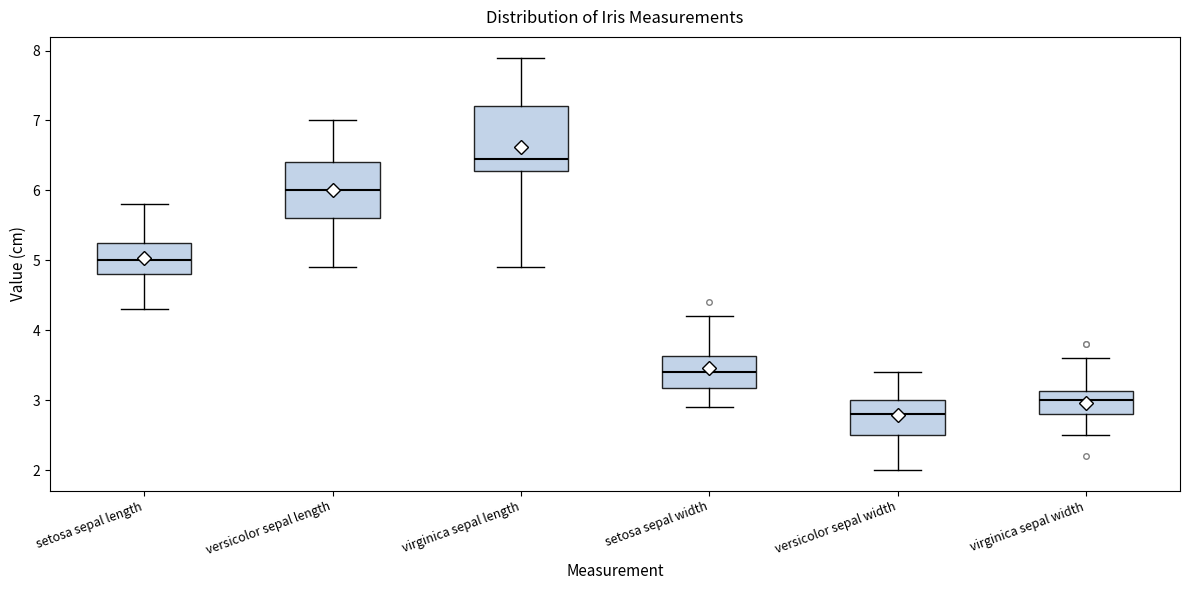

Reading left to right, read every box against the y-axis: the position of its median line, the range the box covers, and the ends of its whiskers. The values are not printed on the chart, so give them approximately, as read against the axis.

setosa sepal length: median 5.0, box 4.8 to 5.3, whiskers 4.3 to 5.8
versicolor sepal length: median 6.0, box 5.6 to 6.4, whiskers 4.9 to 7.0
virginica sepal length: median 6.5, box 6.3 to 7.2, whiskers 4.9 to 7.9
setosa sepal width: median 3.4, box 3.2 to 3.6, whiskers 2.9 to 4.2
versicolor sepal width: median 2.8, box 2.5 to 3.0, whiskers 2.0 to 3.4
virginica sepal width: median 3.0, box 2.8 to 3.1, whiskers 2.5 to 3.6